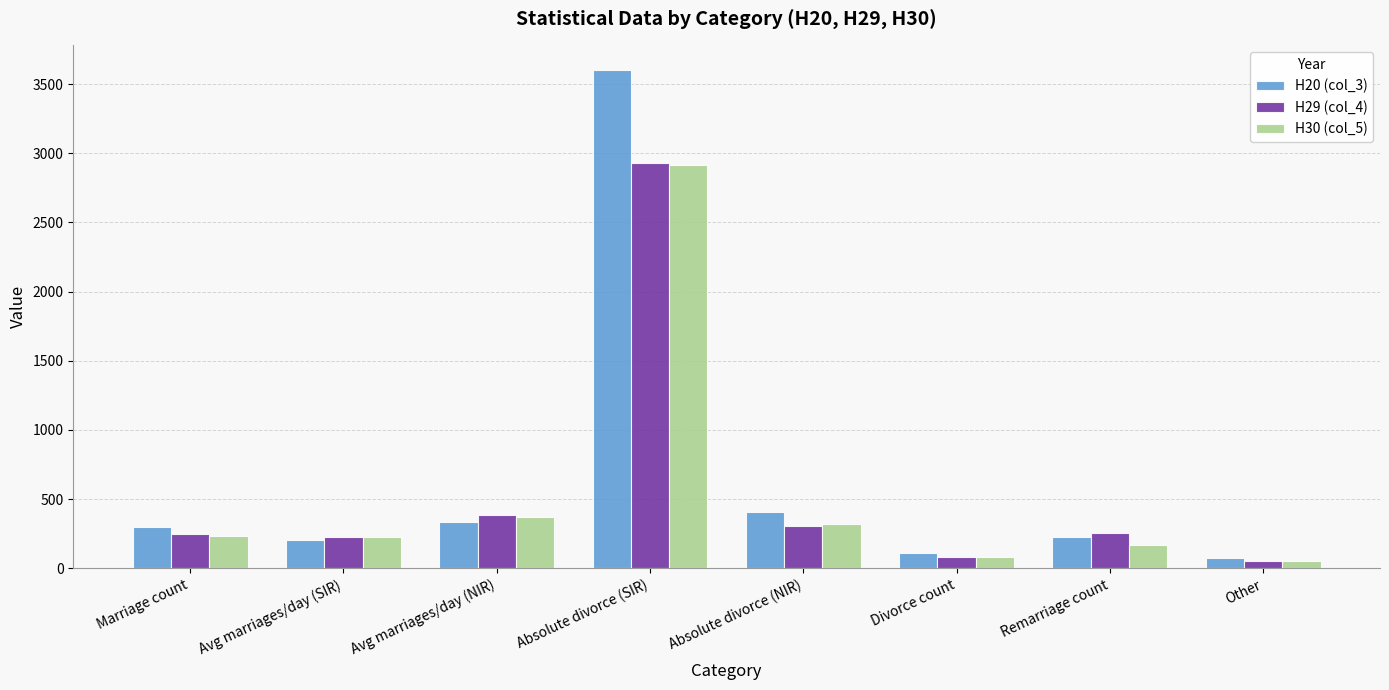

Are the bars grouped side by side (vs. stacked)?

Yes